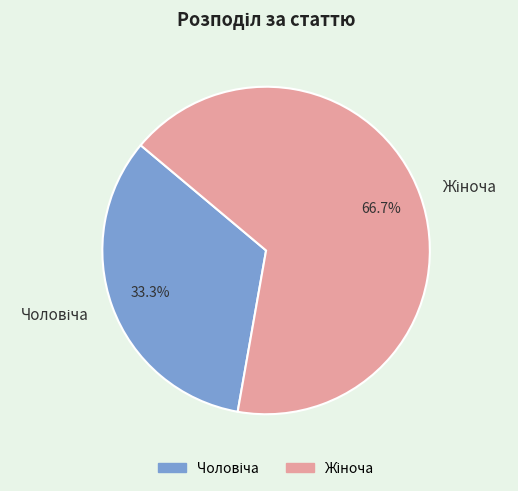

Is there any slice that represents more than half of the pie?

Yes